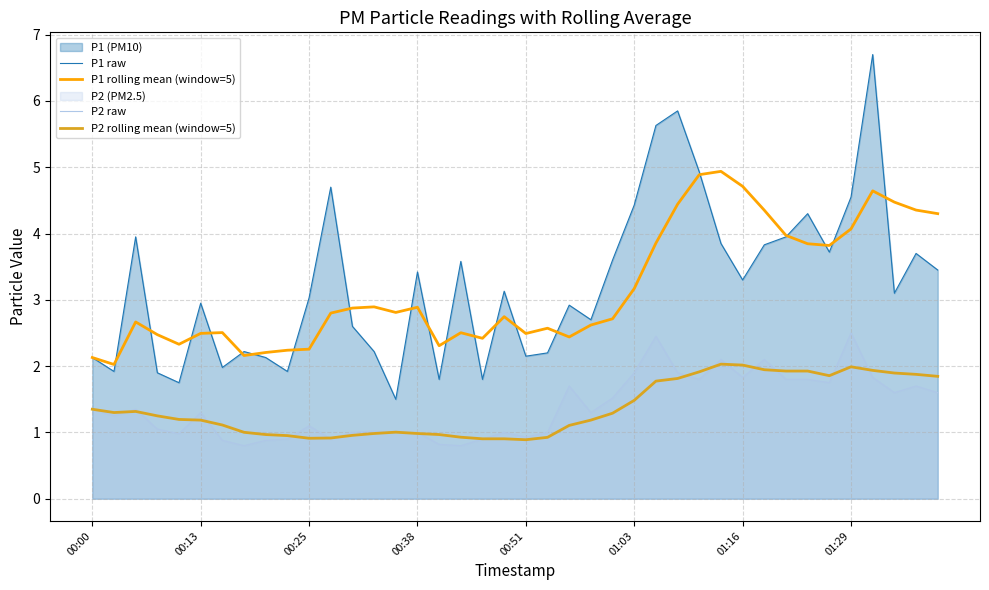

Does the chart have visible grid lines?

Yes